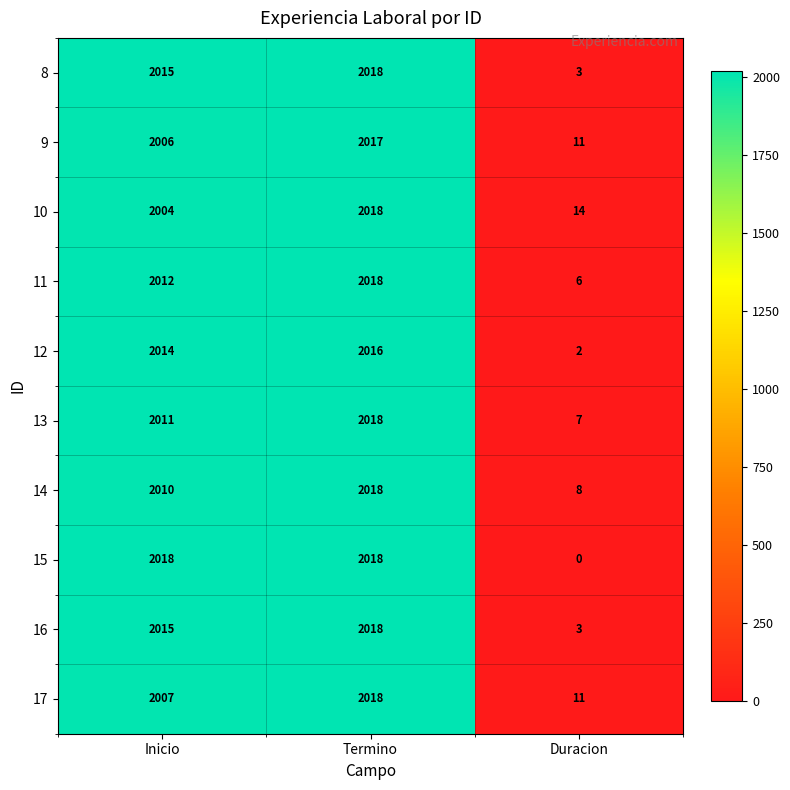

What is the total value across all series at Duracion?

65